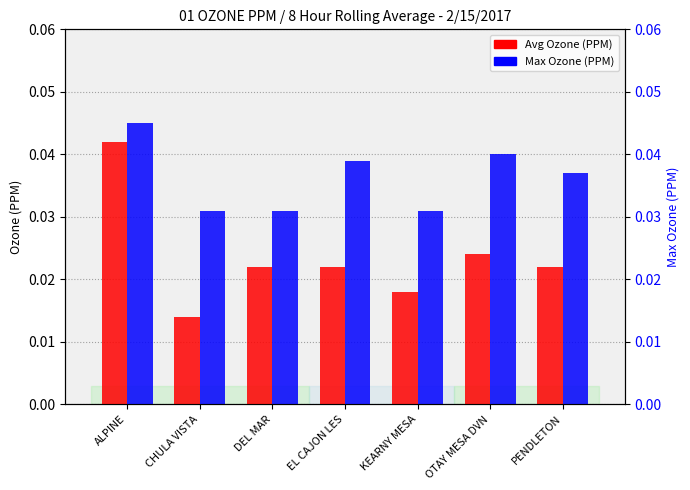

The value of Max Ozone (PPM) at EL CAJON LES is 0.1. True or false?

False